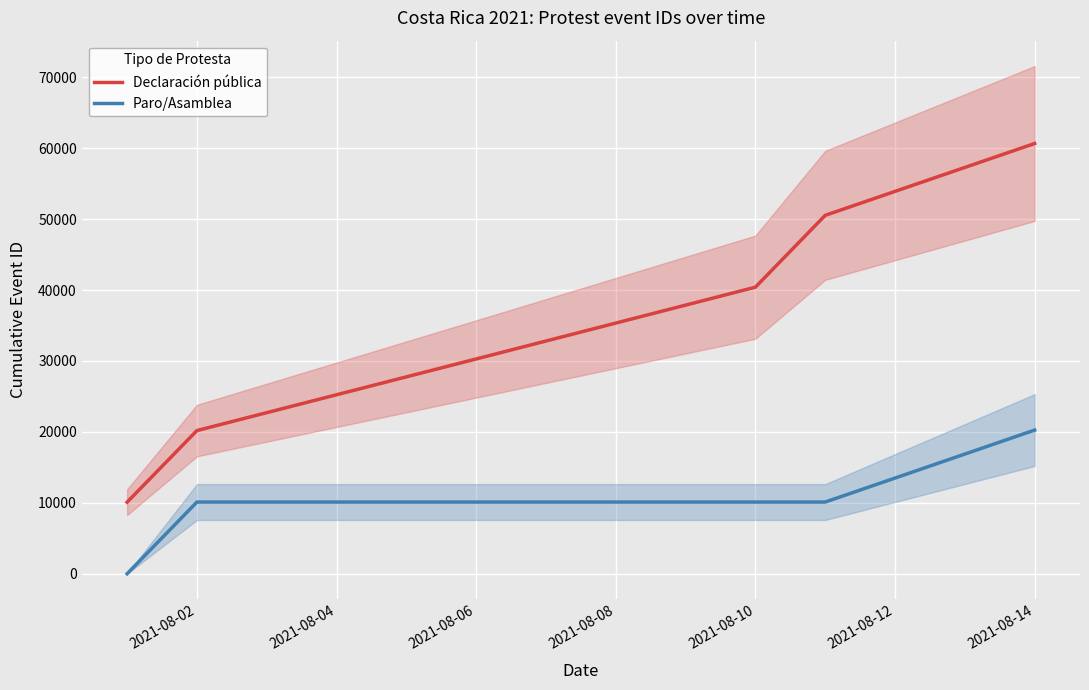

True or false: Paro/Asamblea and Declaración pública cross at least once.

False